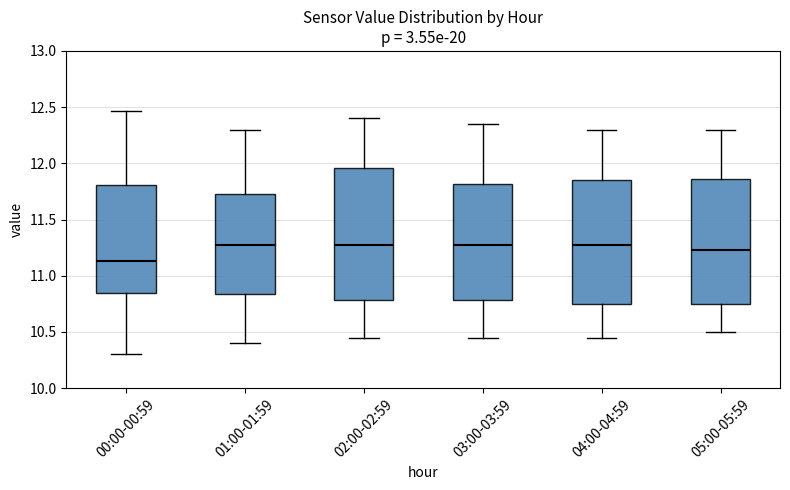

Where does the lower whisker of the box for 00:00-00:59 end on the y-axis? The values are not printed on the chart, so give them approximately, as read against the axis.

10.30